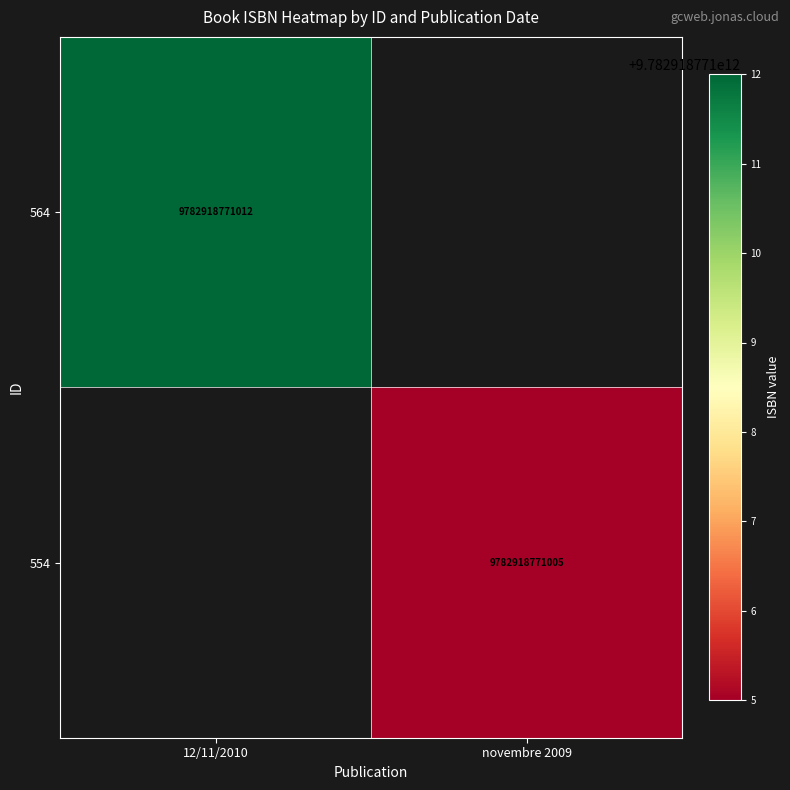

What is the greatest value displayed?

9782918771012